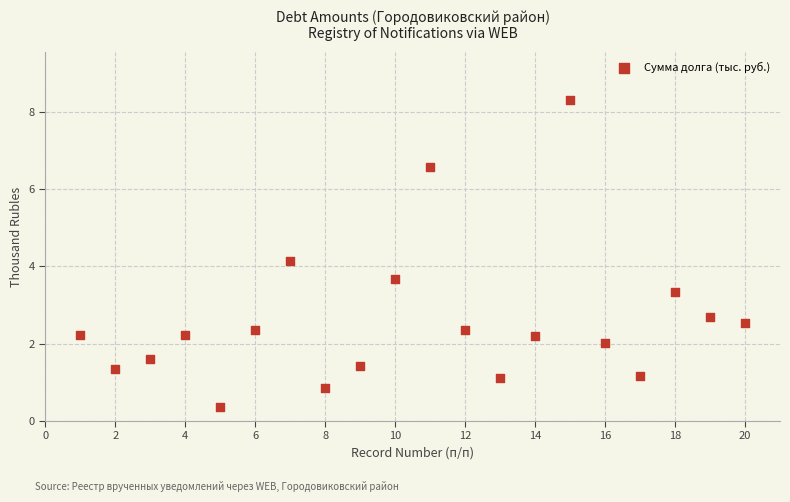

What Y value in the scatter plot is closest to 4?

4.1